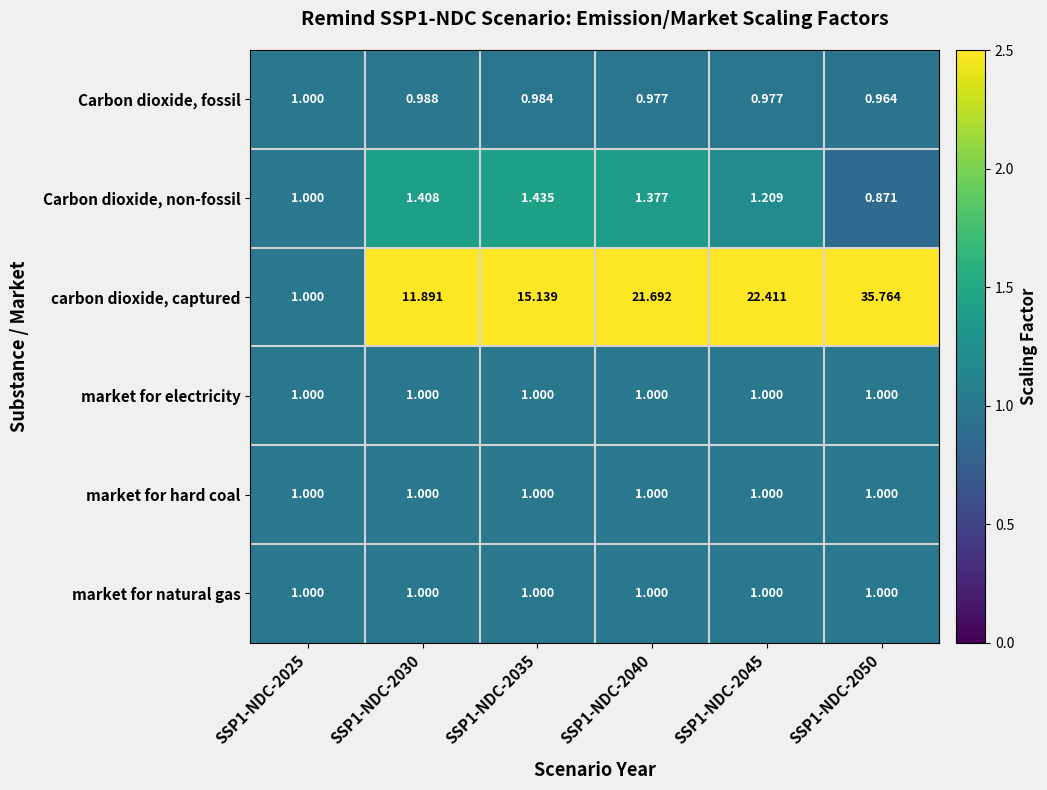

Is the value of market for natural gas at SSP1-NDC-2040 greater than the value of Carbon dioxide, non-fossil at SSP1-NDC-2035?

No